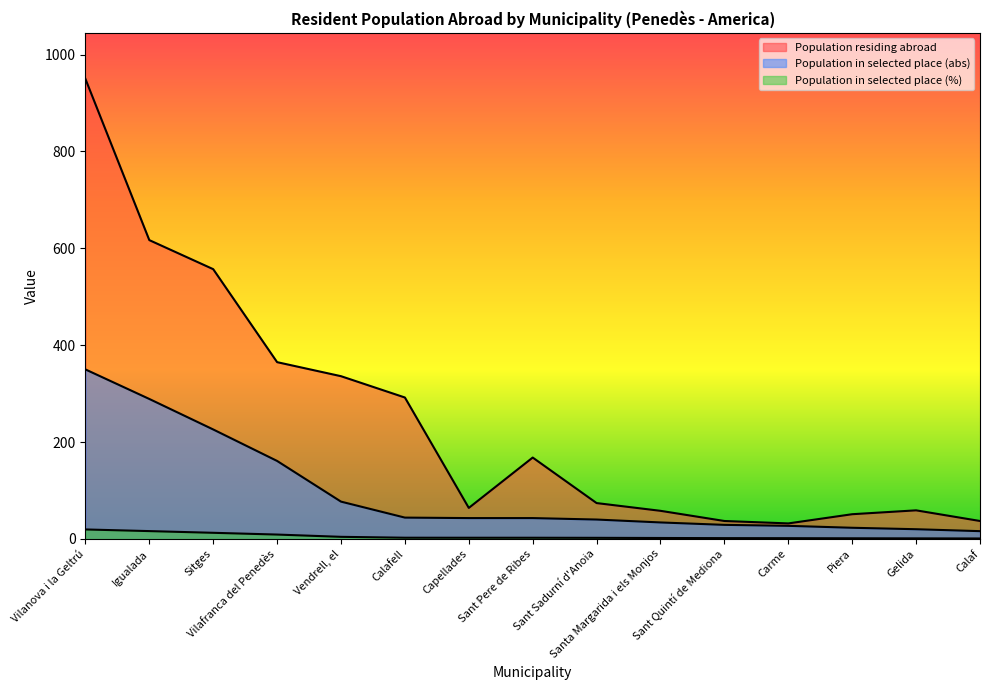

Between Vilanova i la Geltrú and Santa Margarida i els Monjos, which series saw the biggest shift?

Population residing abroad